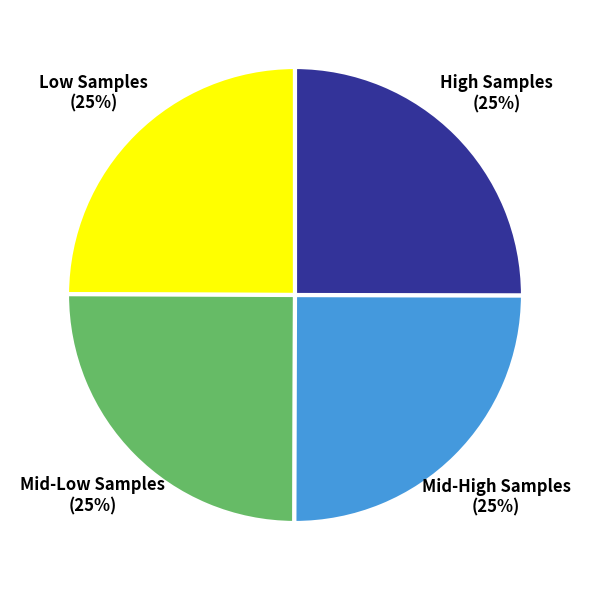

To the nearest percent, what is the average slice percentage?

25%